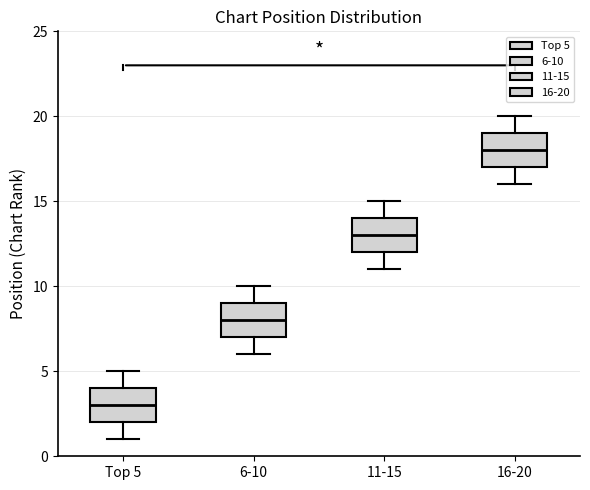

Reading left to right, read every box against the y-axis: the position of its median line, the range the box covers, and the ends of its whiskers. The values are not printed on the chart, so give them approximately, as read against the axis.

Top 5: median 3, box 2 to 4, whiskers 1 to 5
6-10: median 8, box 7 to 9, whiskers 6 to 10
11-15: median 13, box 12 to 14, whiskers 11 to 15
16-20: median 18, box 17 to 19, whiskers 16 to 20